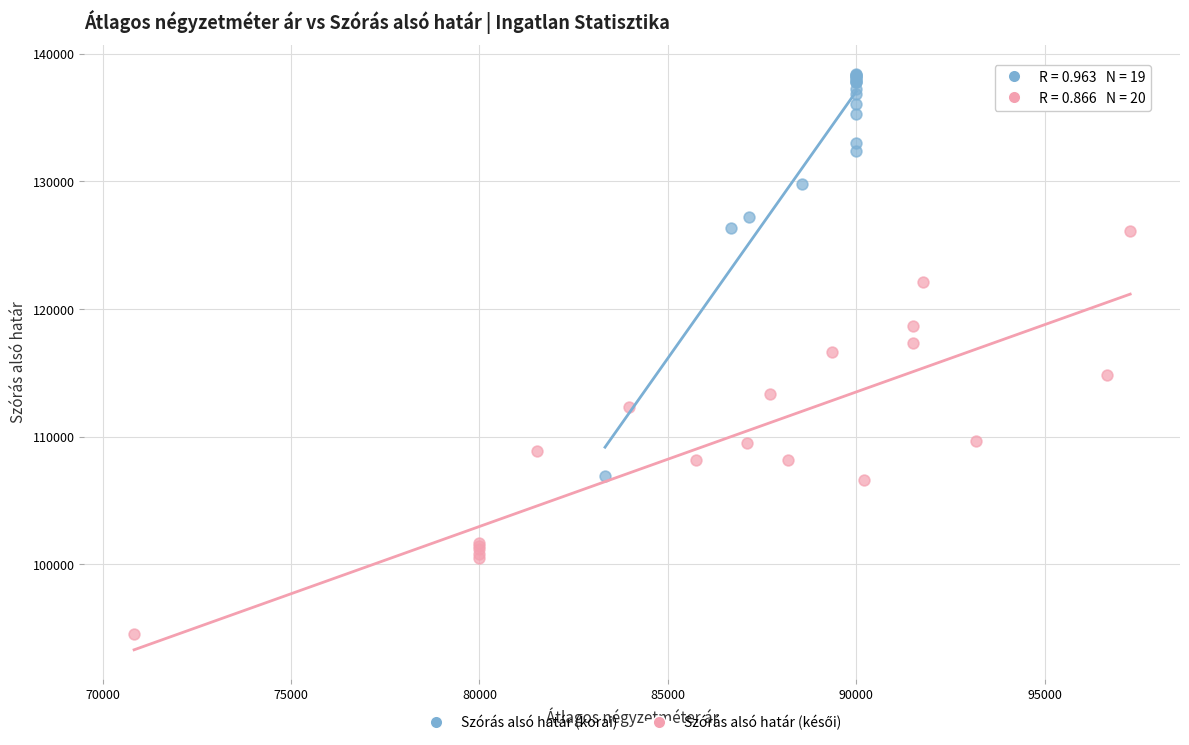

Which series contains the highest Y value?

Szórás alsó határ (korai)